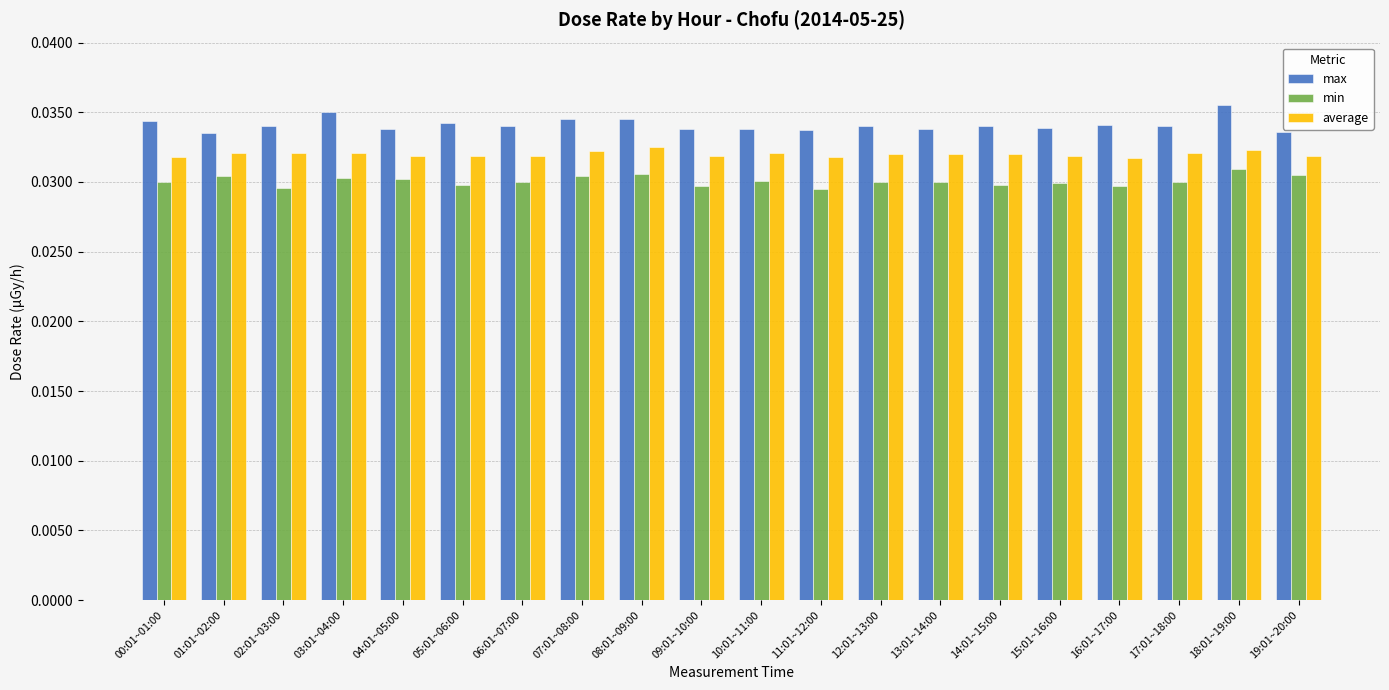

List the series in order of their overall mean, highest first.

max, average, min